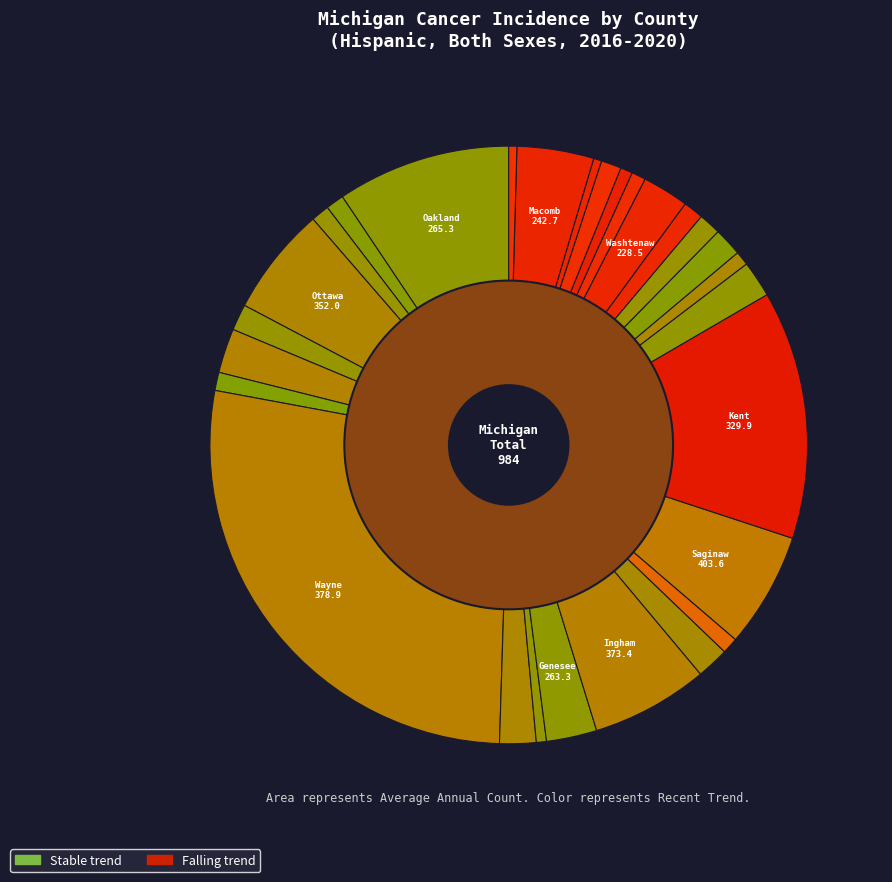

Do Gratiot County and Lenawee County together represent more than half of the pie?

No